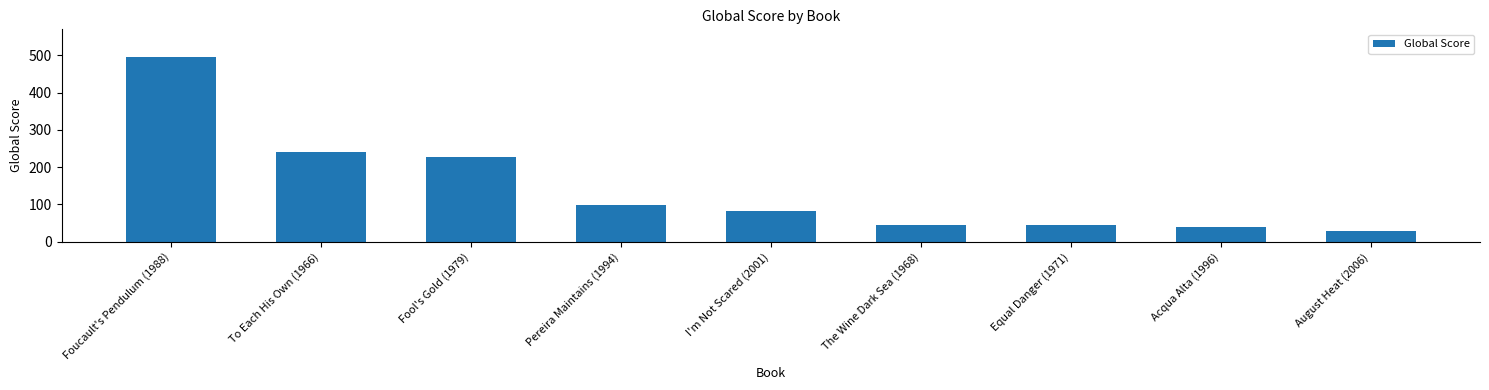

What is the label of the 7th bar from the left?

Equal Danger (1971)